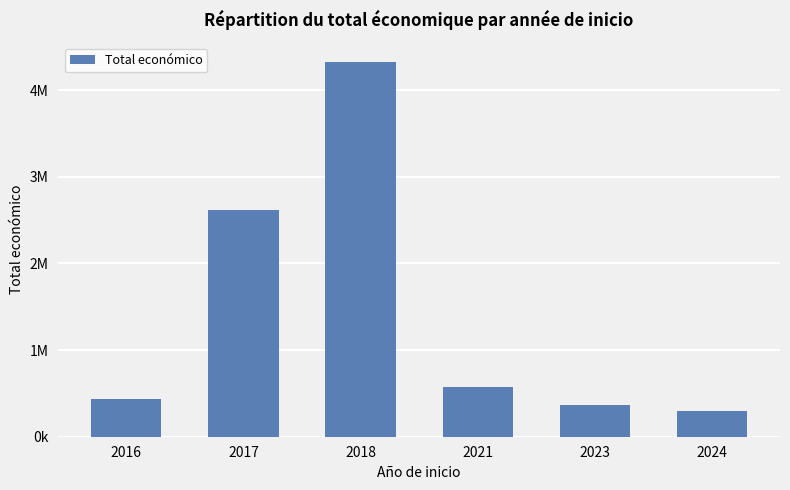

What is the change in value from 2016 to 2023?

-60758